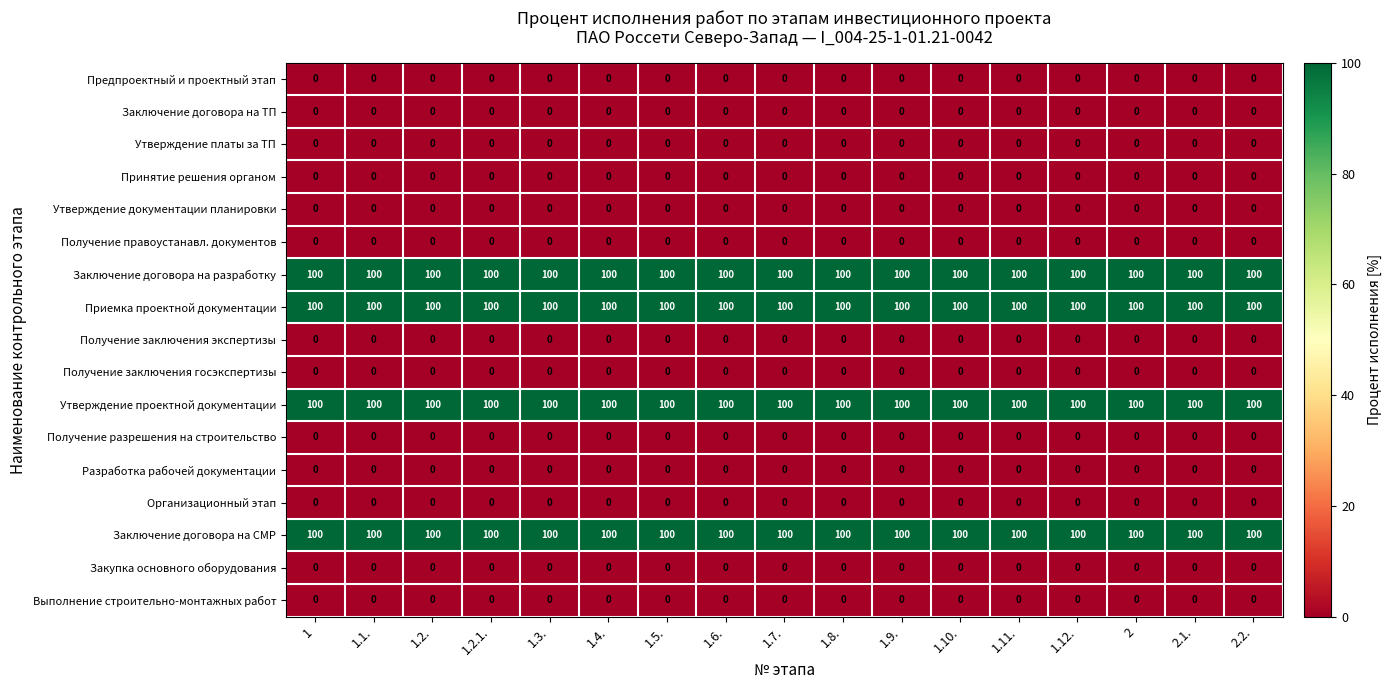

What is the spread (max minus min) of values at 1.1.?

100